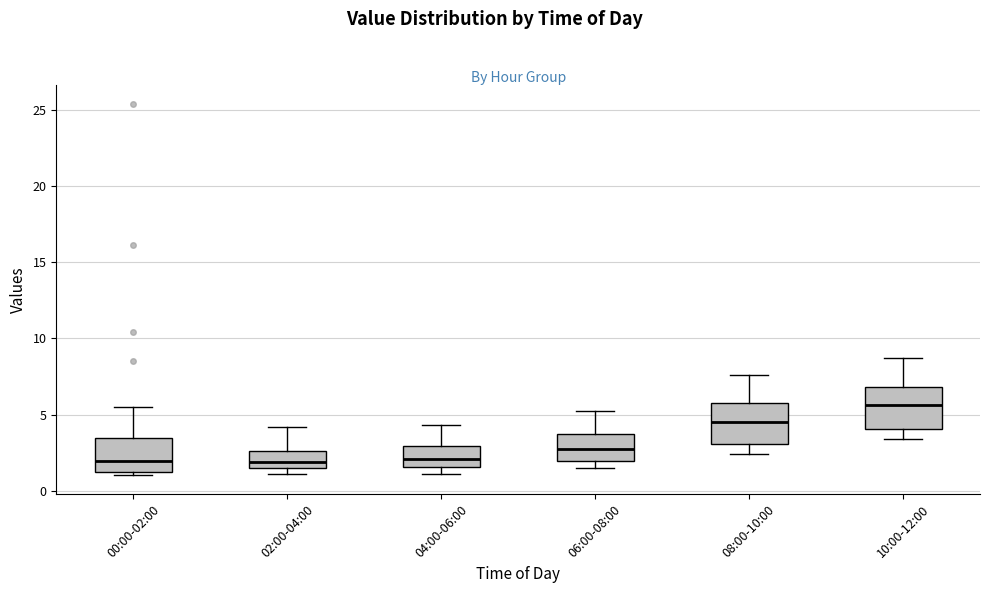

Where does the median line of the box for 04:00-06:00 sit on the y-axis? The values are not printed on the chart, so give them approximately, as read against the axis.

2.0